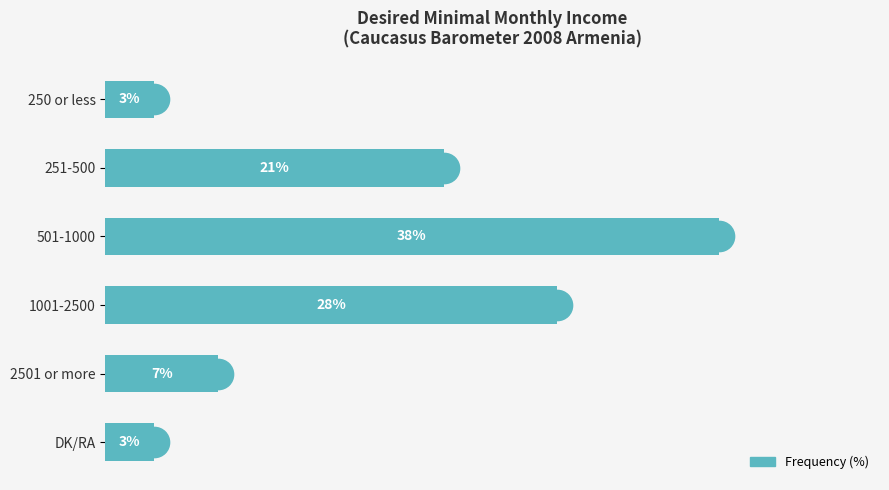

At which label is the value closest to 20?

251-500